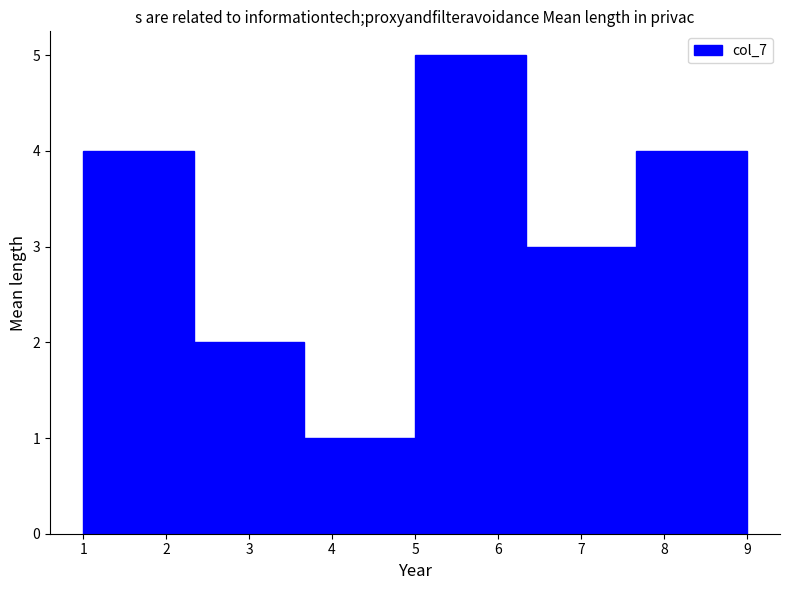

How tall is the bar that spans 6.3 to 7.7 on the x-axis? Neither the bar edges nor the heights are printed on the chart, so give them approximately, as read against the axes.

3